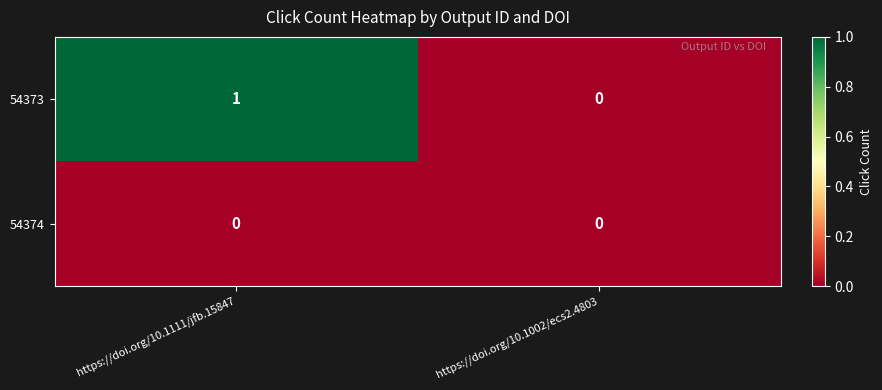

Rank the series by their maximum value, from lowest to highest.

54374, 54373